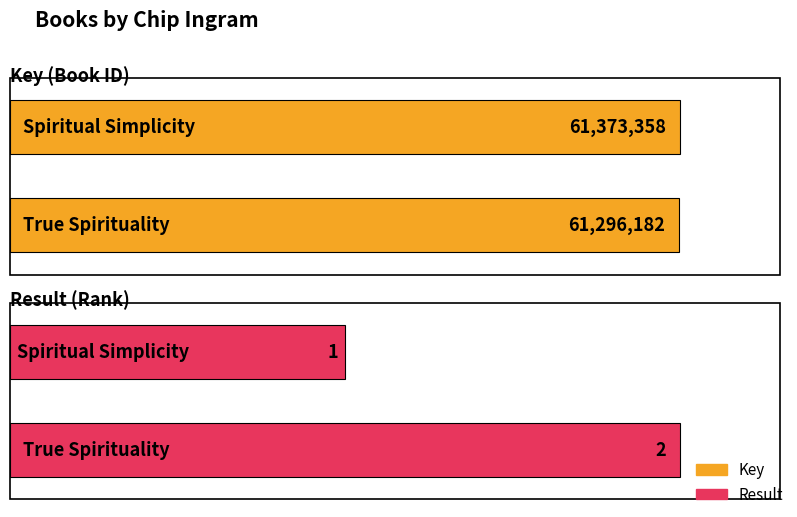

Which label corresponds to the smallest value in the chart?

Spiritual Simplicity